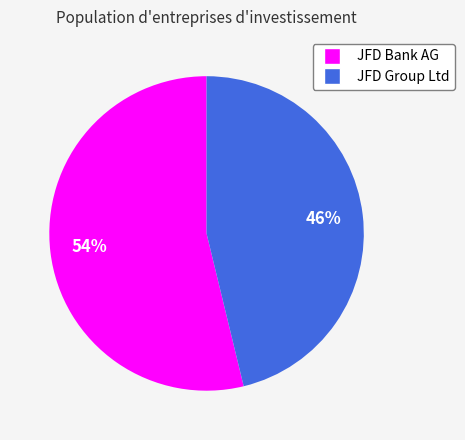

Combined, do JFD Group Ltd and JFD Bank AG account for over 50%?

Yes